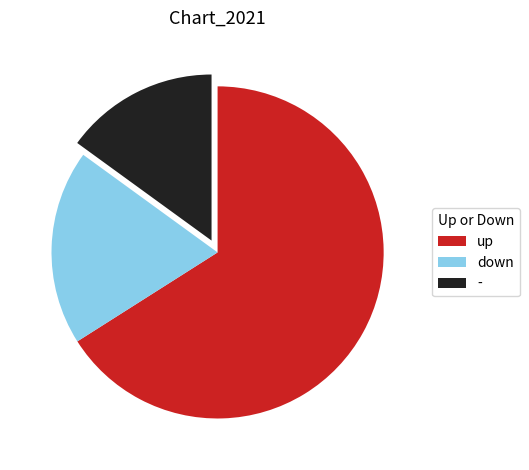

Combined, do down and up account for over 50%?

Yes